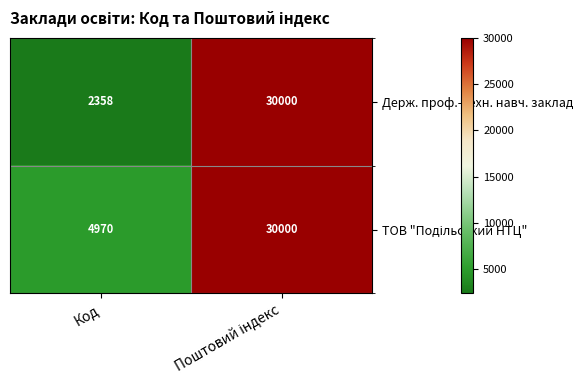

How many data points does each series have?

2